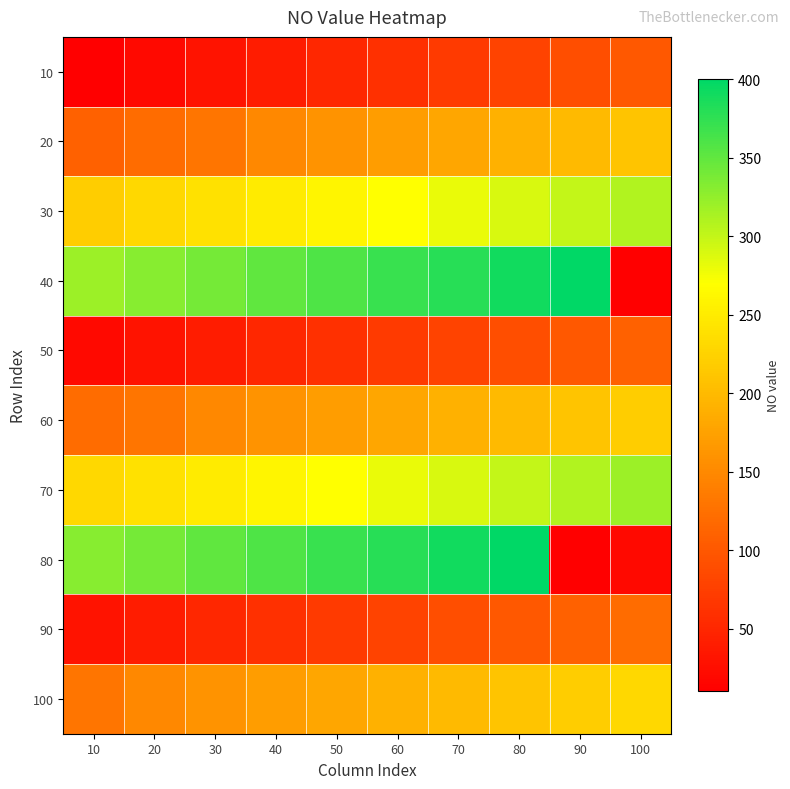

Which series has the largest total across all categories?

40